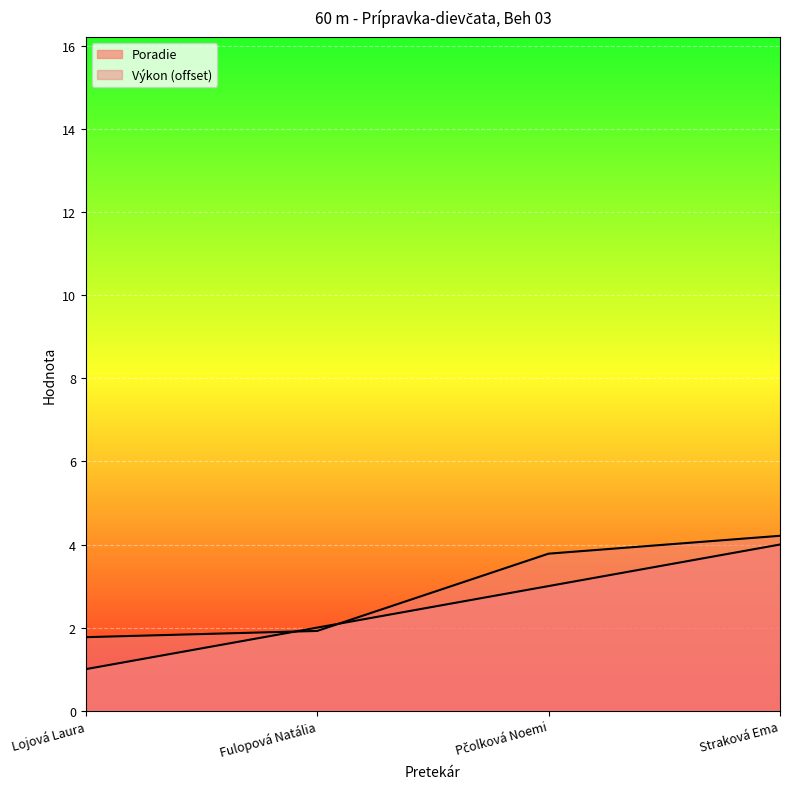

How many data points does each series have?

4